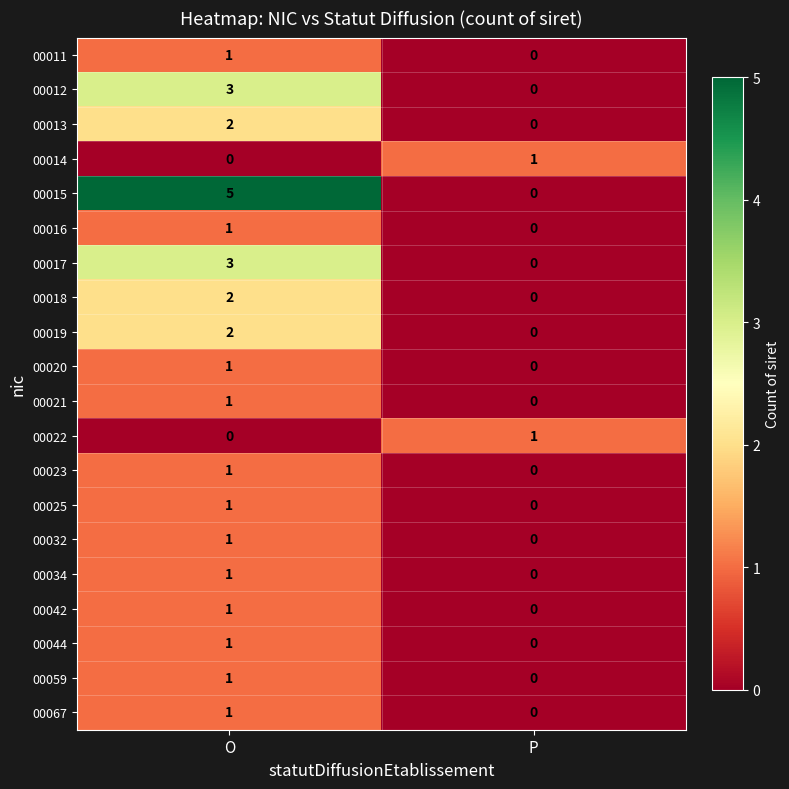

Is it true that 00012 equals 3 at O?

True